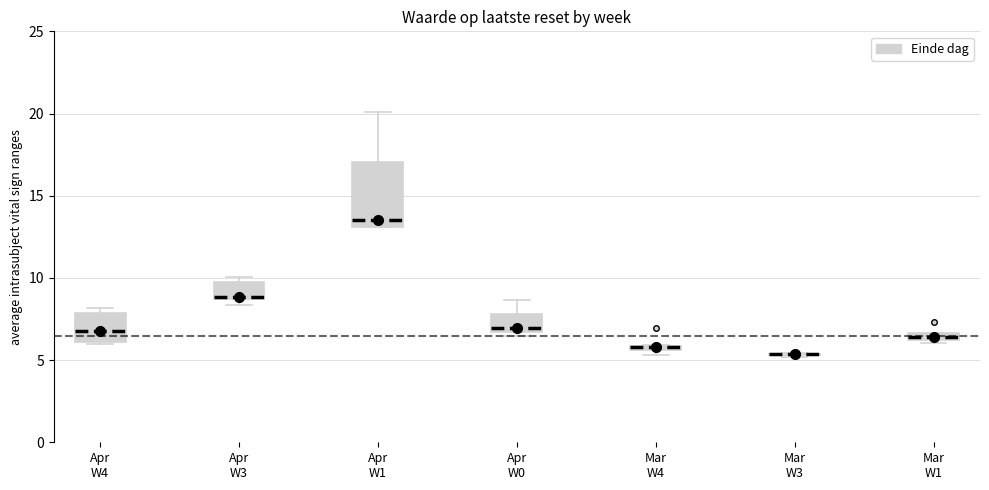

Which box is the tallest, from its lower edge to its upper edge?

Apr W1